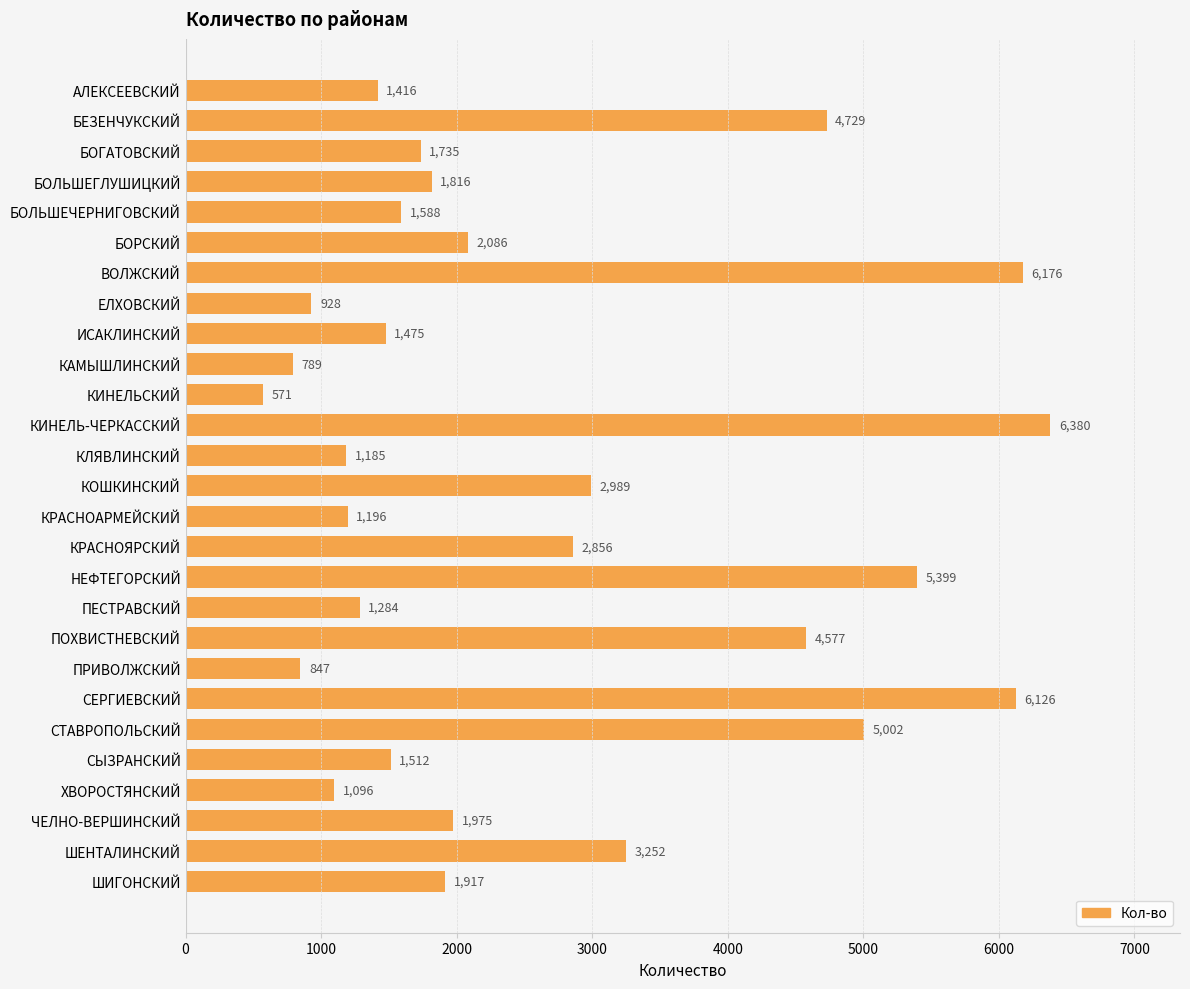

How many categories are shown in the chart?

27